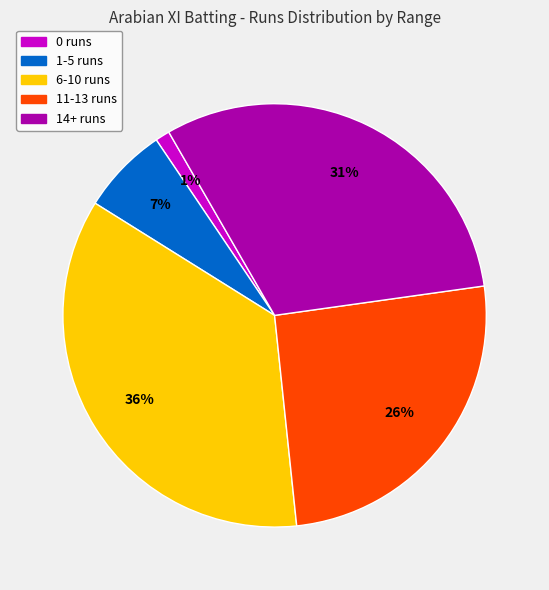

How many slices are in this pie chart?

5